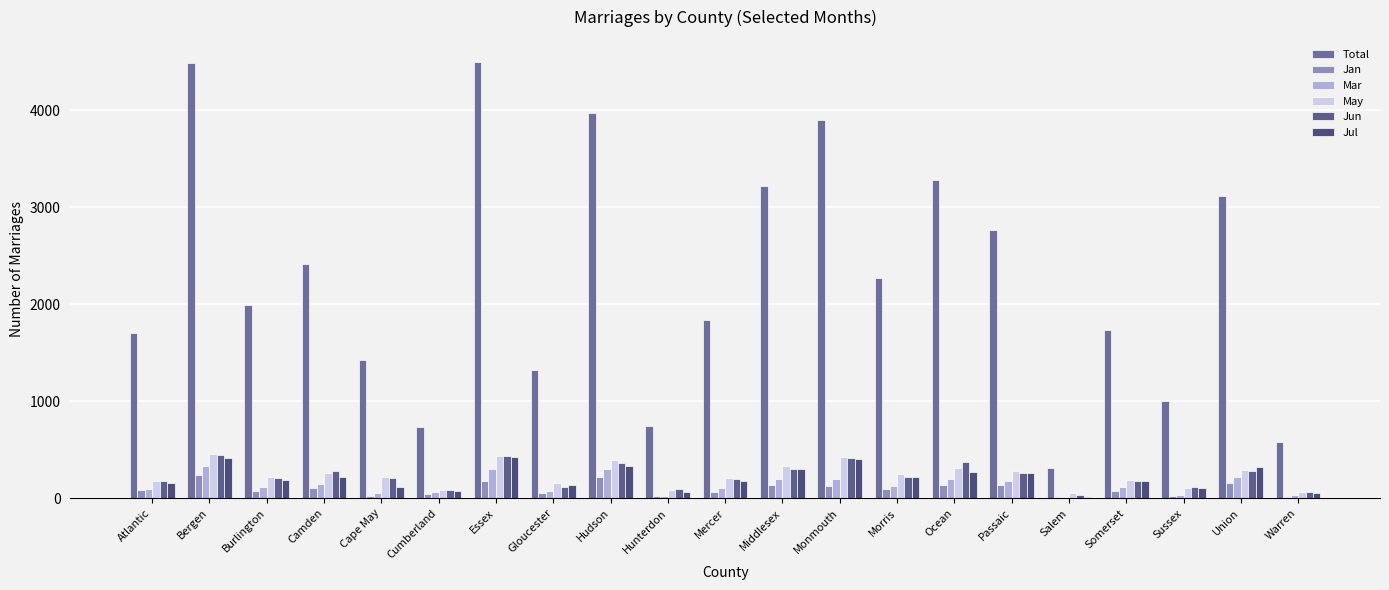

How many groups of bars are there?

21